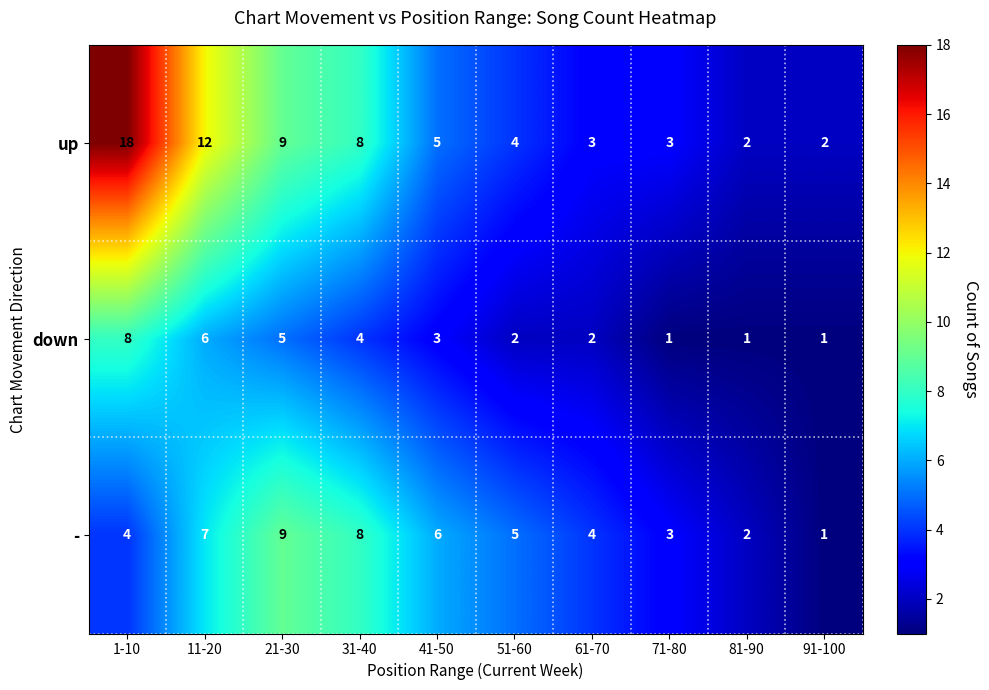

Reading right to left, extract all data points from this chart.

up: 91-100=2	81-90=2	71-80=3	61-70=3	51-60=4	41-50=5	31-40=8	21-30=9	11-20=12	1-10=18
down: 91-100=1	81-90=1	71-80=1	61-70=2	51-60=2	41-50=3	31-40=4	21-30=5	11-20=6	1-10=8
-: 91-100=1	81-90=2	71-80=3	61-70=4	51-60=5	41-50=6	31-40=8	21-30=9	11-20=7	1-10=4